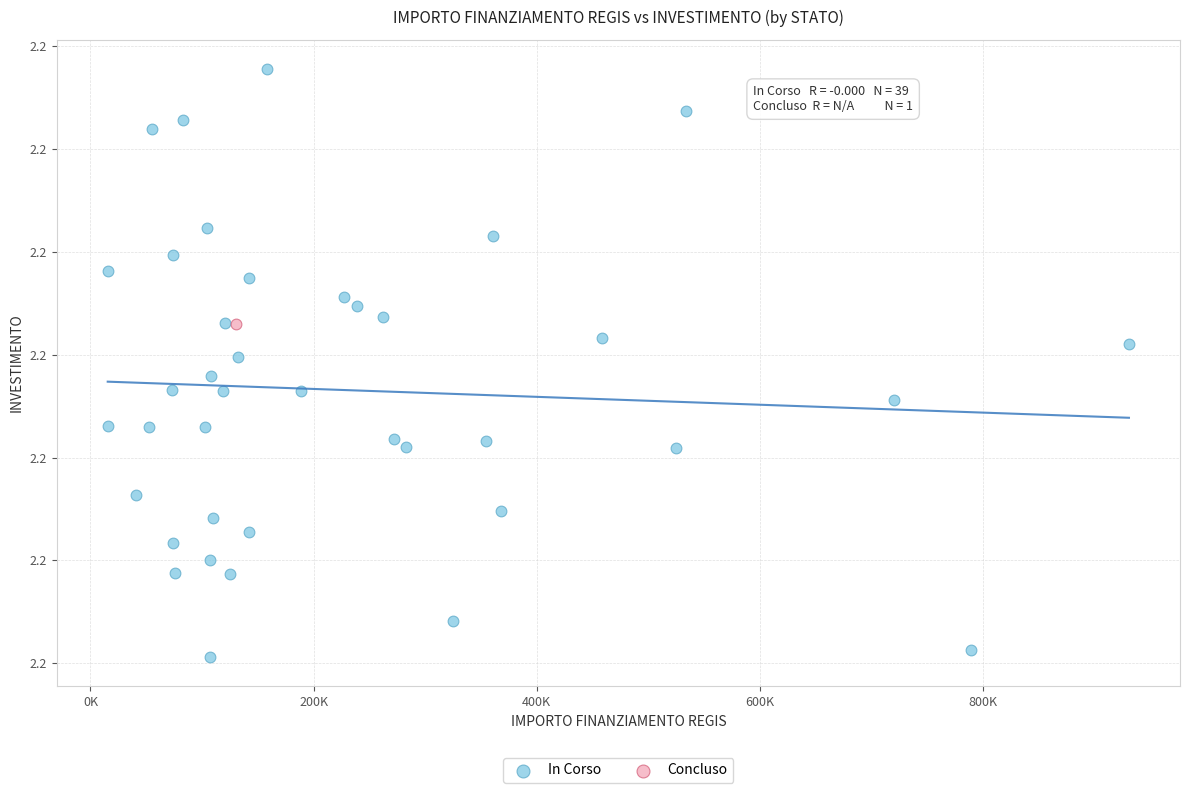

What are all the series names shown in the legend?

In Corso, Concluso